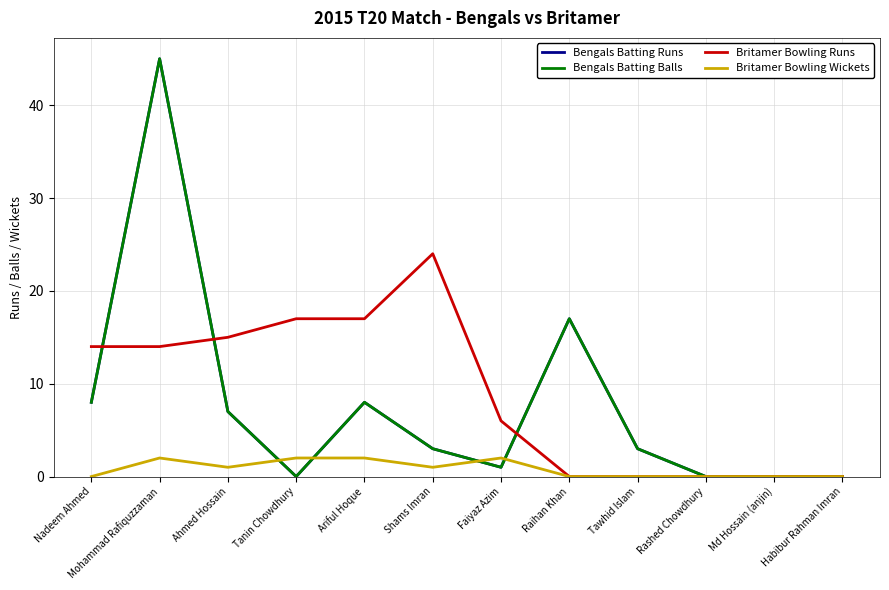

Is this an area chart (filled region under the line)?

No